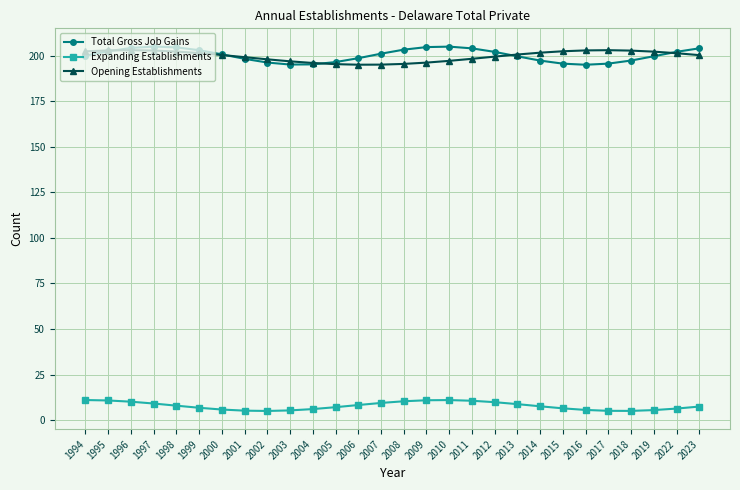

True or false: Expanding Establishments and Total Gross Job Gains intersect in this chart.

False